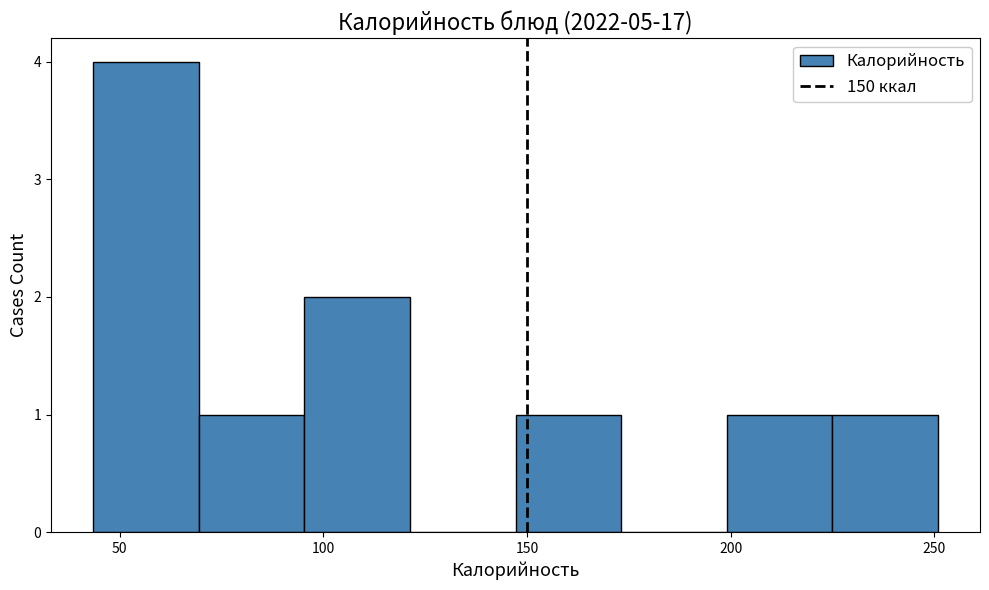

Which range on the x-axis has the tallest bar?

45 to 70